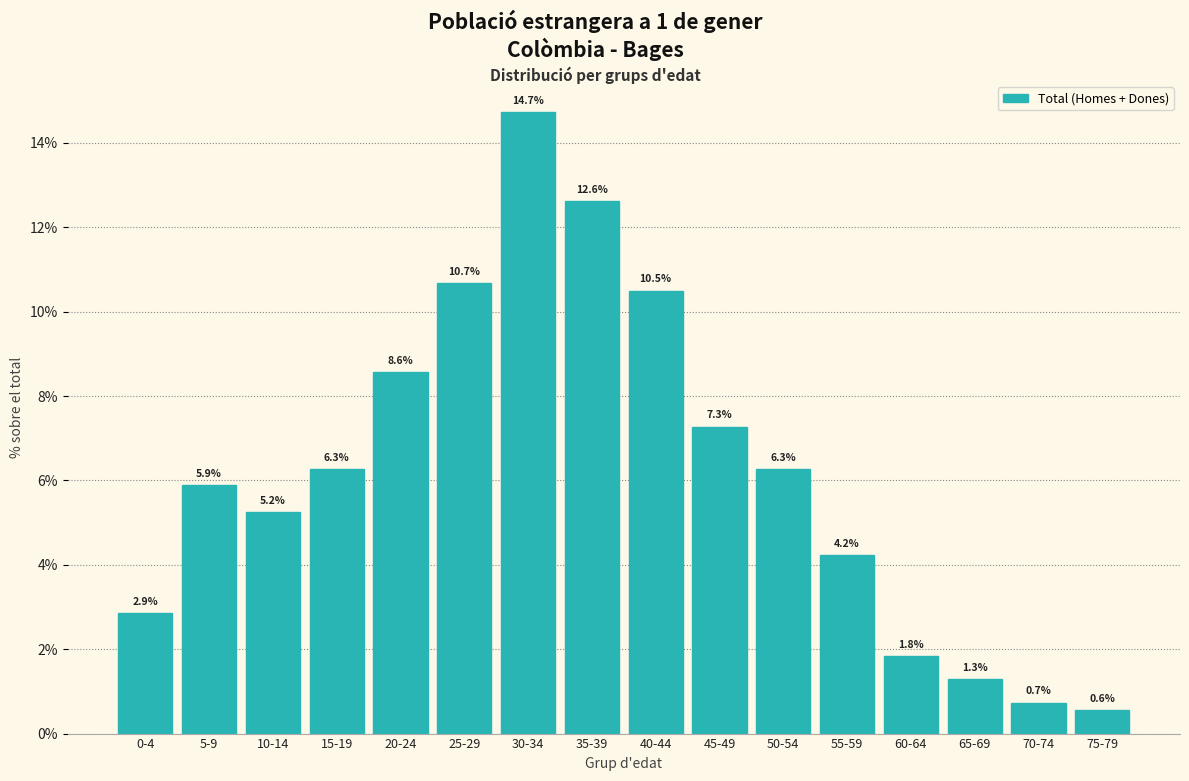

Reading left to right, extract all data points from this chart.

0-4=2.9	5-9=5.9	10-14=5.2	15-19=6.3	20-24=8.6	25-29=10.7	30-34=14.7	35-39=12.6	40-44=10.5	45-49=7.3	50-54=6.3	55-59=4.2	60-64=1.8	65-69=1.3	70-74=0.7	75-79=0.6